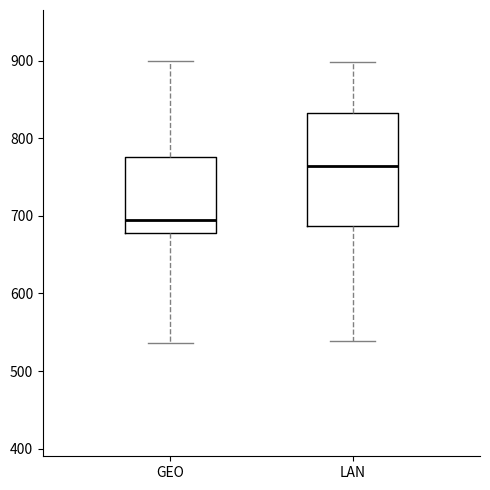

Reading left to right, read every box against the y-axis: the position of its median line, the range the box covers, and the ends of its whiskers. The values are not printed on the chart, so give them approximately, as read against the axis.

GEO: median 690, box 680 to 780, whiskers 540 to 900
LAN: median 760, box 690 to 830, whiskers 540 to 900